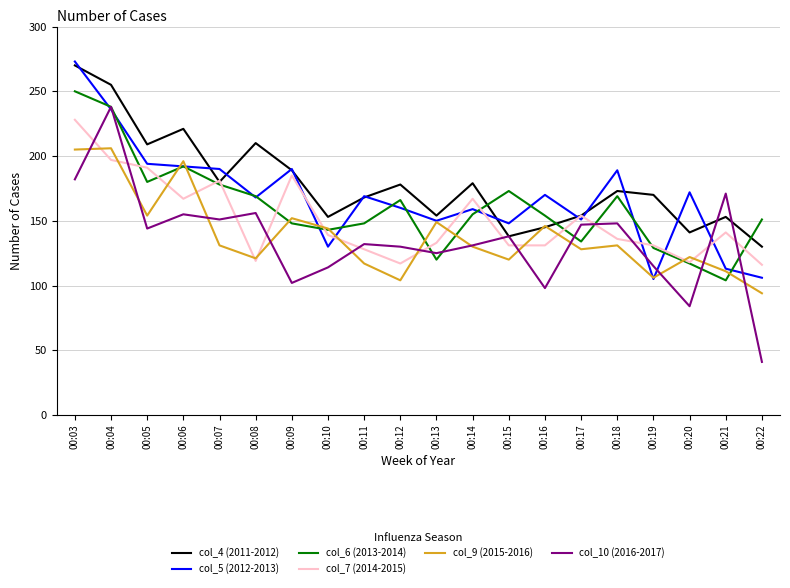

In col_9 (2015-2016), how many points are higher than both neighbors (excluding endpoints)?

7